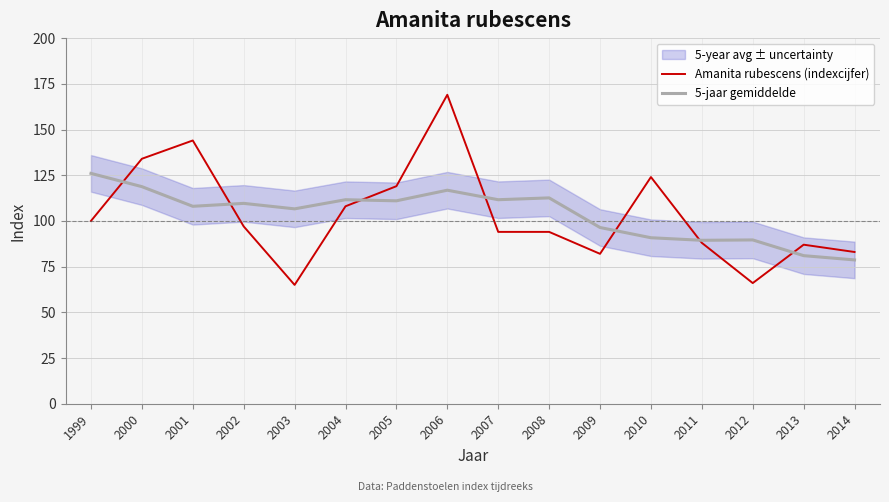

Where do Amanita rubescens (indexcijfer) and 5-jaar gemiddelde first cross each other?

1999 and 2000